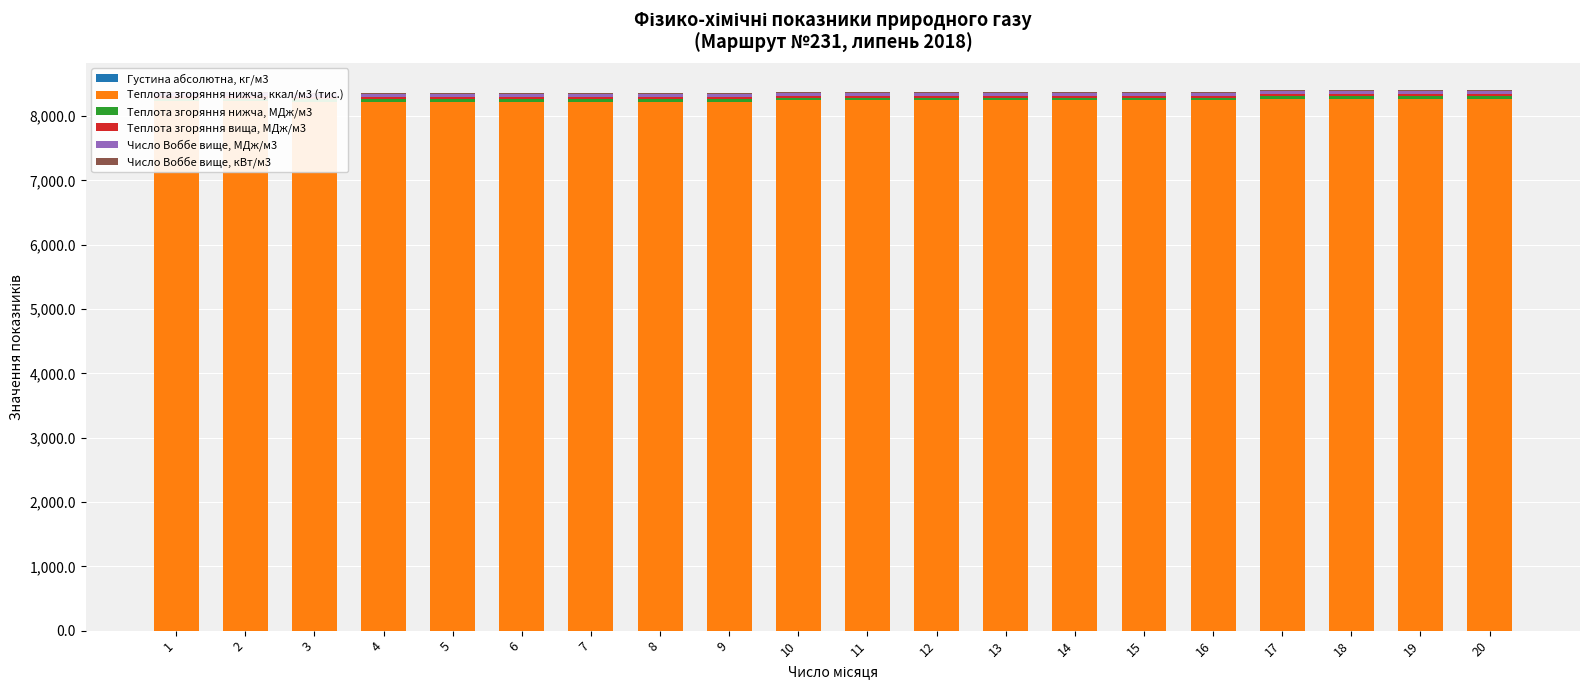

At which category is the sum across all series the highest?

17